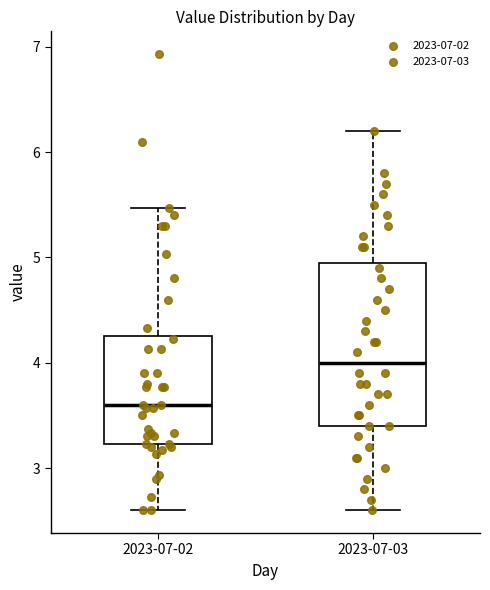

Reading left to right, read every box against the y-axis: the position of its median line, the range the box covers, and the ends of its whiskers. The values are not printed on the chart, so give them approximately, as read against the axis.

2023-07-02: median 3.6, box 3.2 to 4.3, whiskers 2.6 to 5.5
2023-07-03: median 4.0, box 3.4 to 5.0, whiskers 2.6 to 6.2